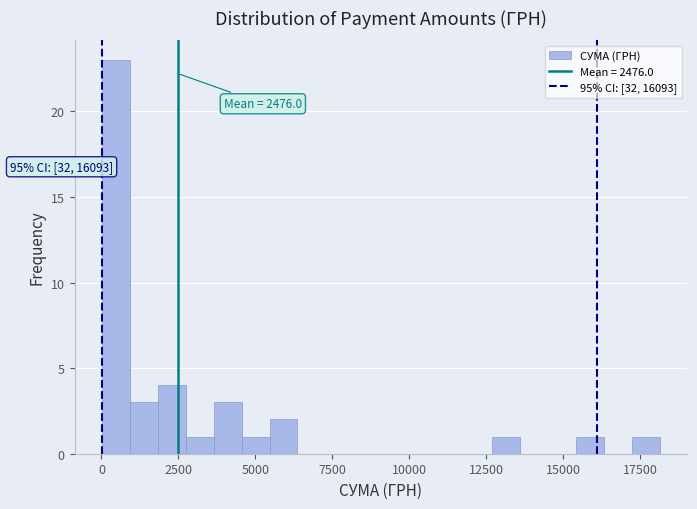

Around what value on the x-axis is the tallest bar? Give the approximate position of its centre, as read against the axis.

500